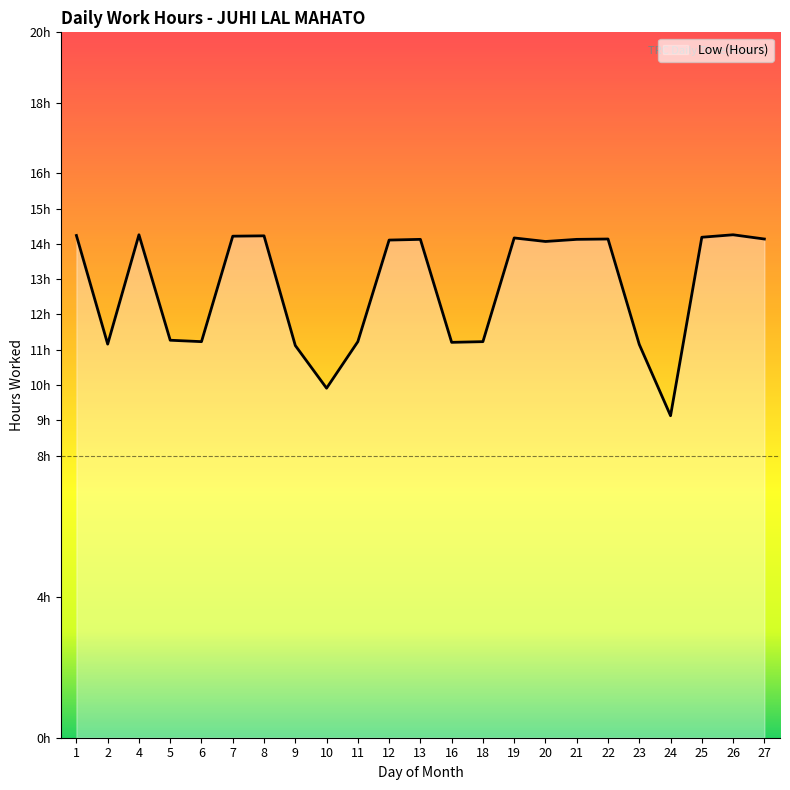

Does the chart have visible grid lines?

No